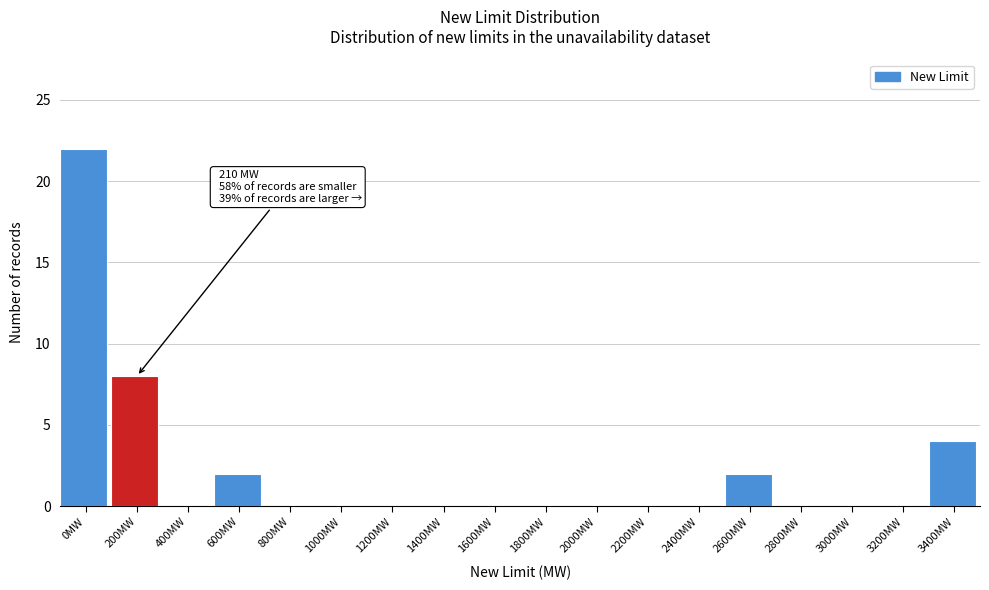

Reading left to right, list all the values displayed in this chart.

0MW=22	200MW=8	400MW=0	600MW=2	800MW=0	1000MW=0	1200MW=0	1400MW=0	1600MW=0	1800MW=0	2000MW=0	2200MW=0	2400MW=0	2600MW=2	2800MW=0	3000MW=0	3200MW=0	3400MW=4